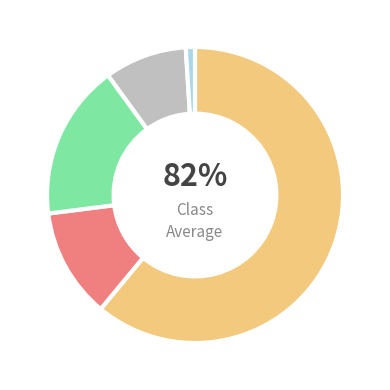

Combined, do Asien and Afrika account for over 50%?

No